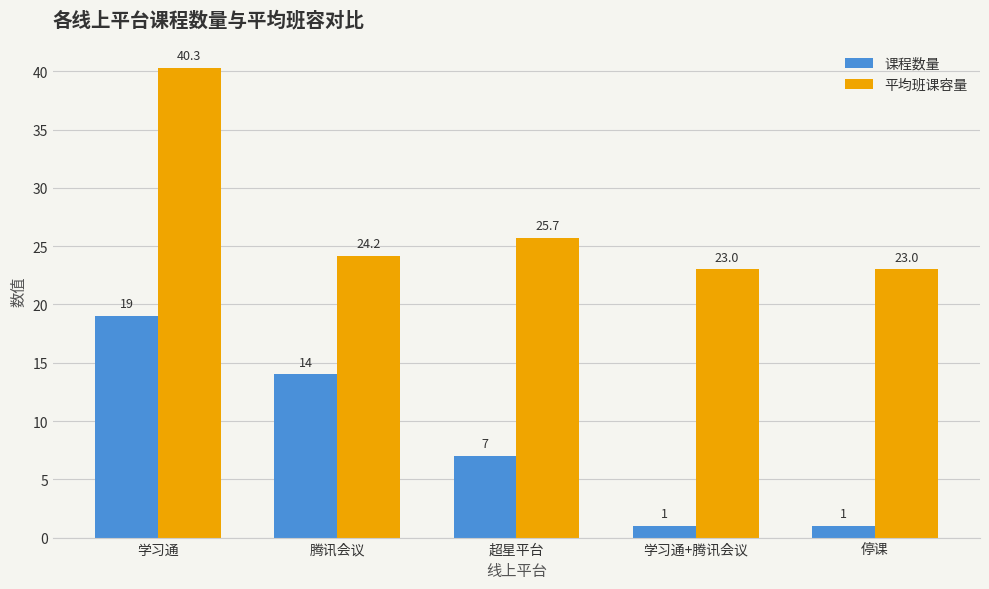

What is the average value of the 平均班课容量 series?

27.2